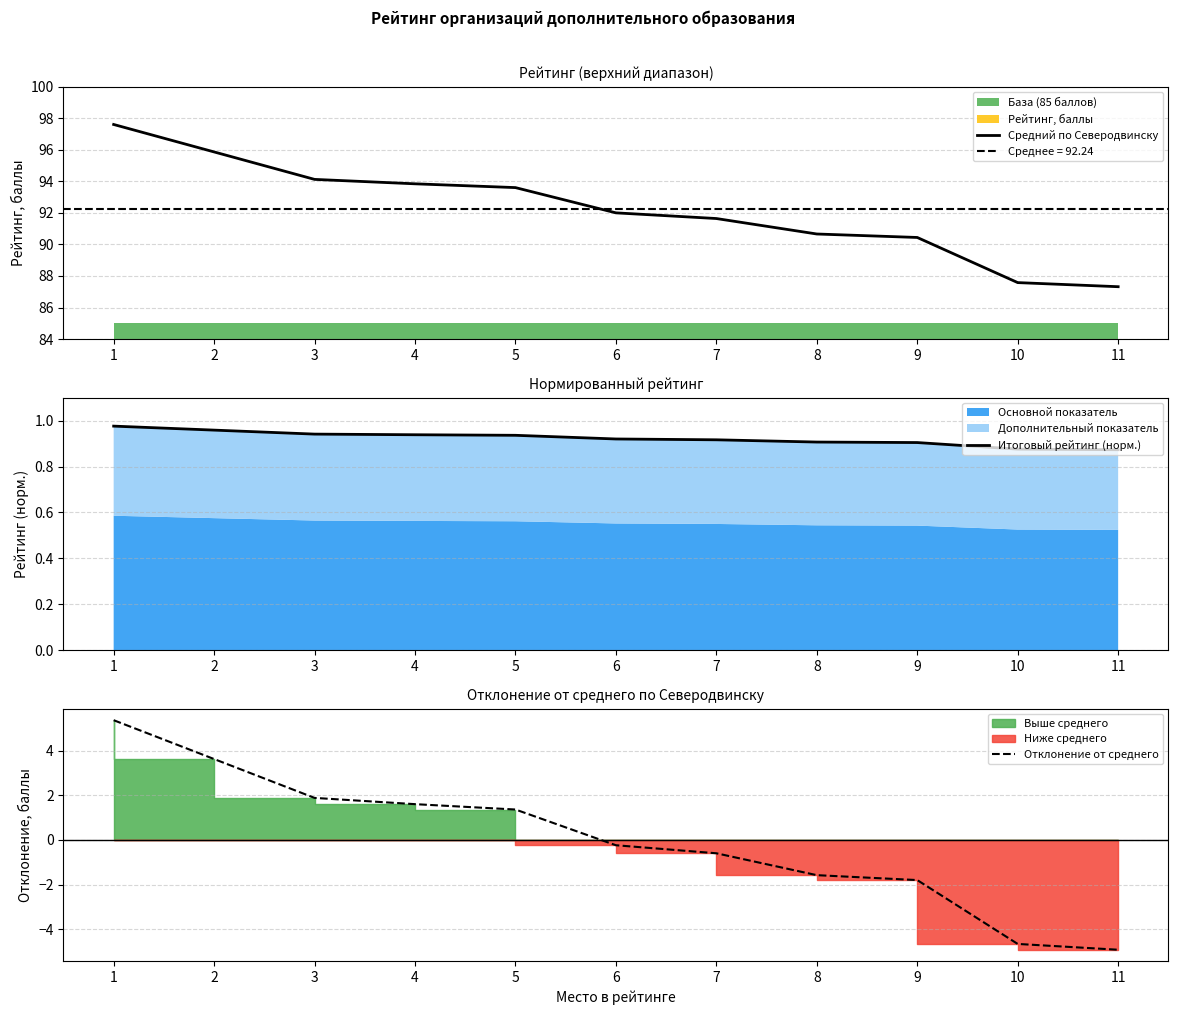

What is the spread (max minus min) of values at 3?

93.2